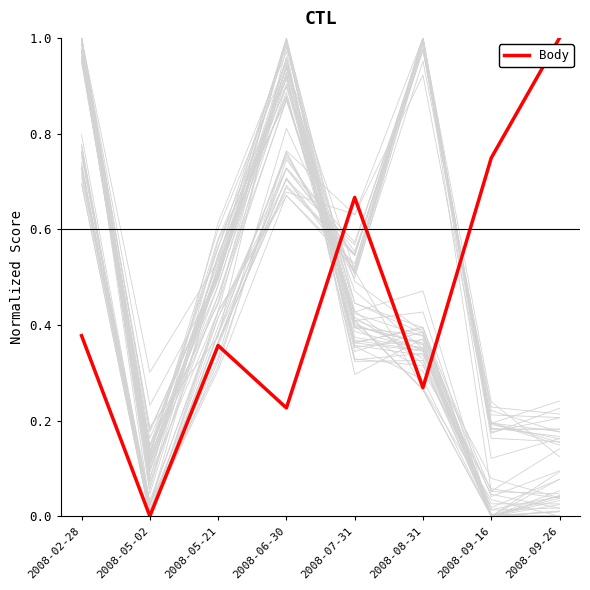

Which label corresponds to the largest value in the chart?

2008-02-28